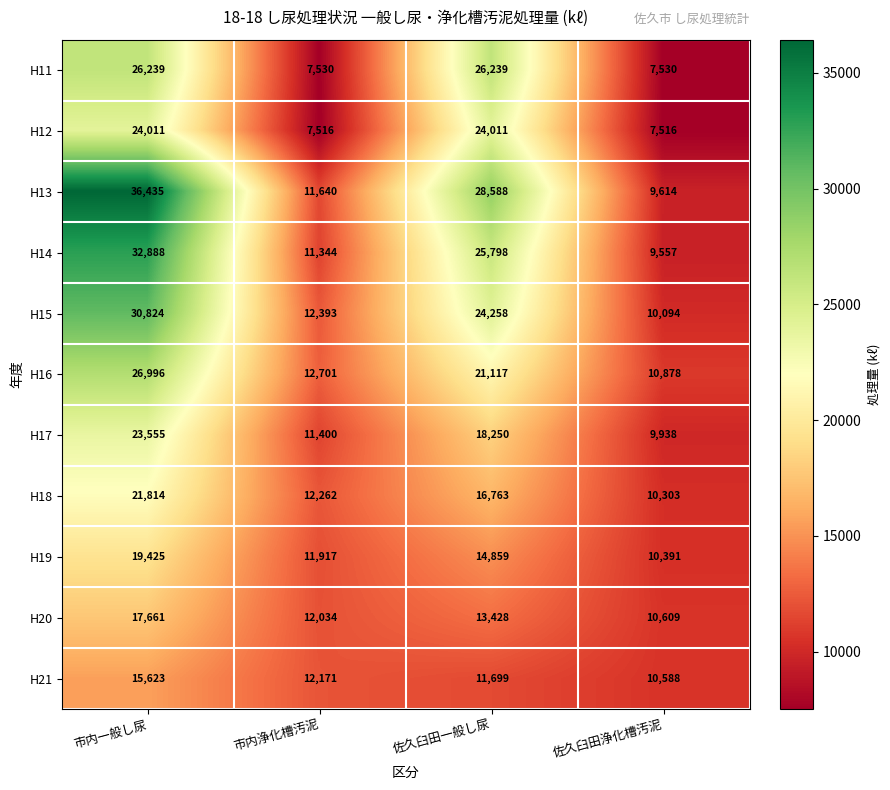

List the series in order of their peak value, highest first.

H13, H14, H15, H16, H11, H12, H17, H18, H19, H20, H21